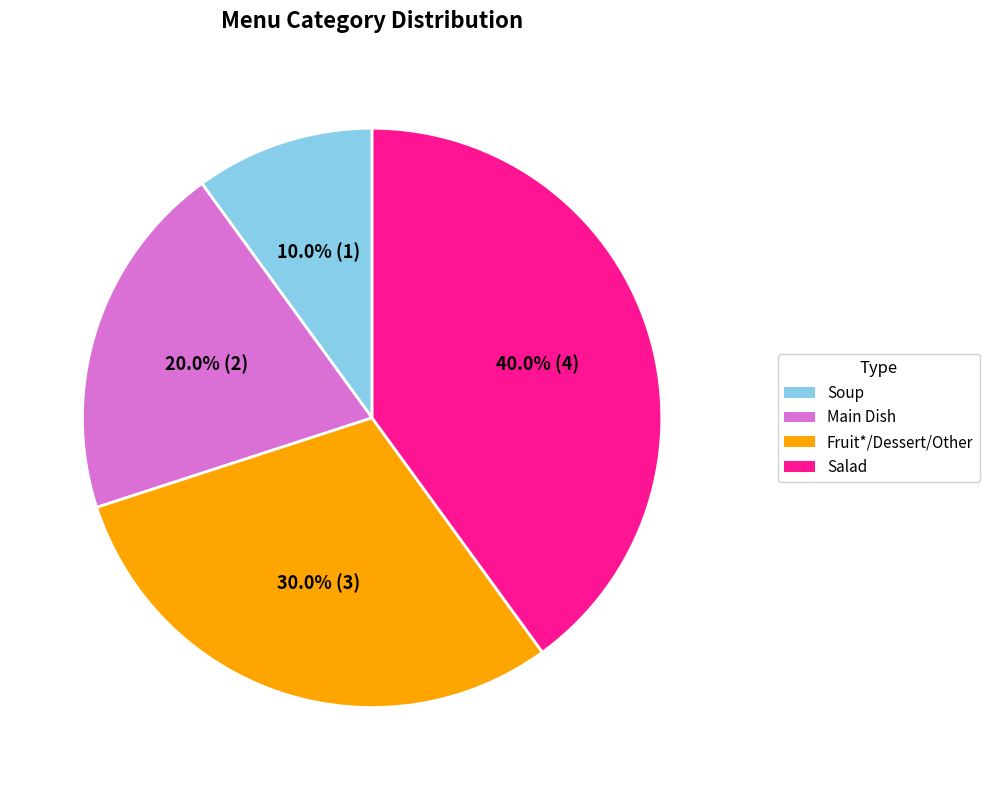

Count the number of slices in the pie.

4